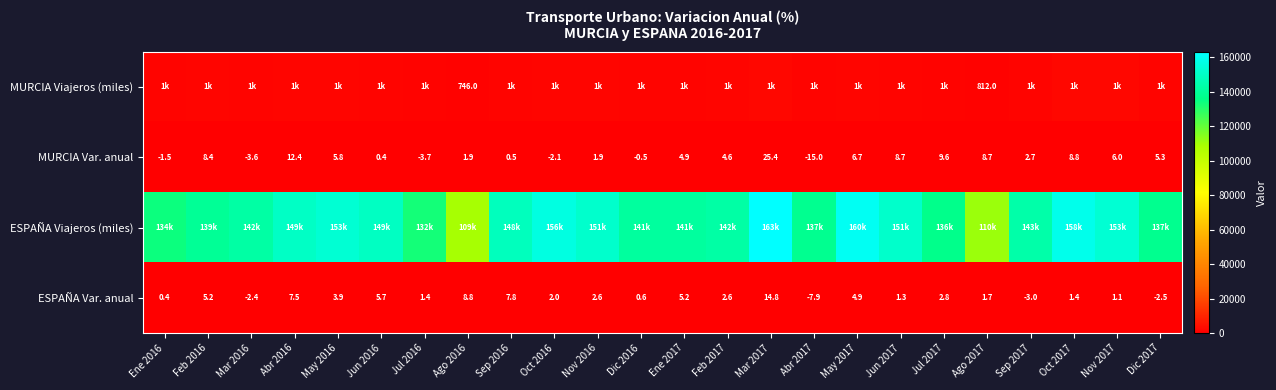

Is it true that ESPAÑA Var. anual equals -3.1 at Abr 2017?

False